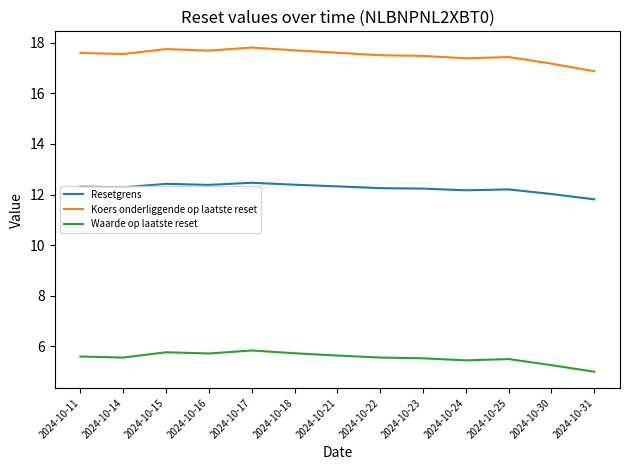

Between 2024-10-16 and 2024-10-24, which series saw the biggest shift?

Koers onderliggende op laatste reset